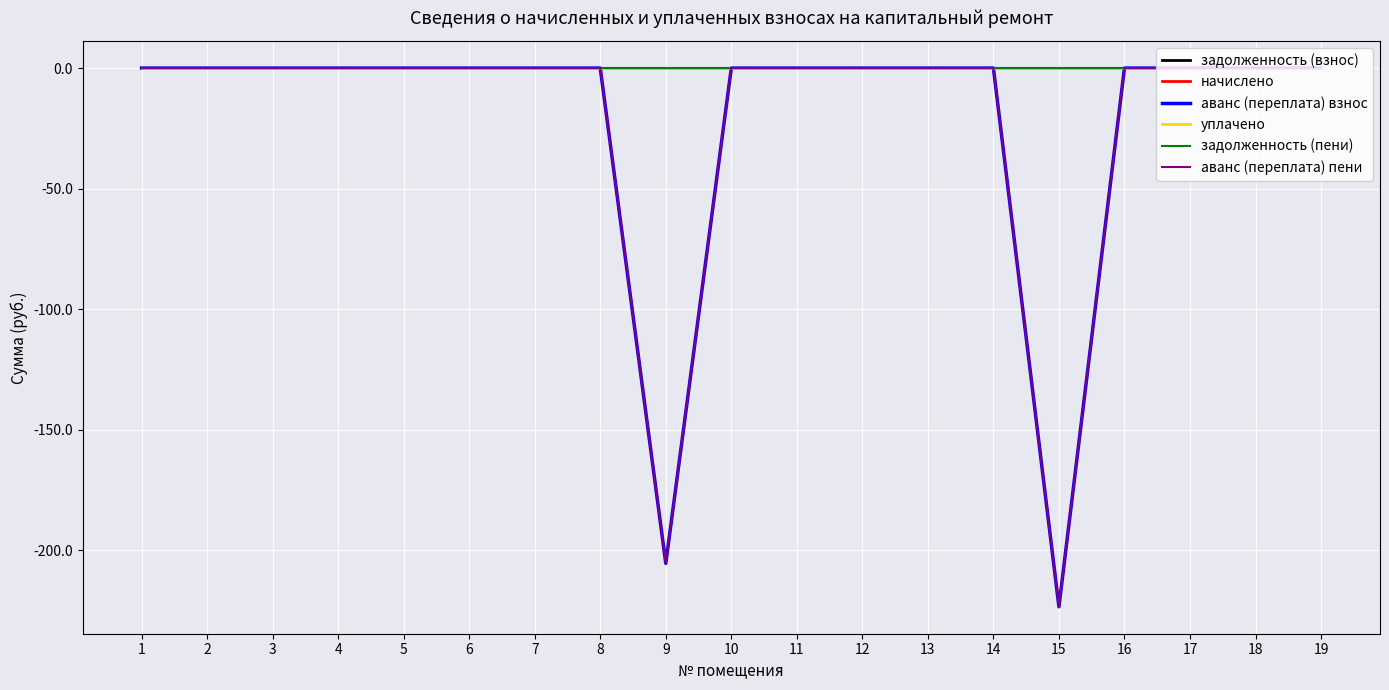

Does the chart have visible grid lines?

Yes